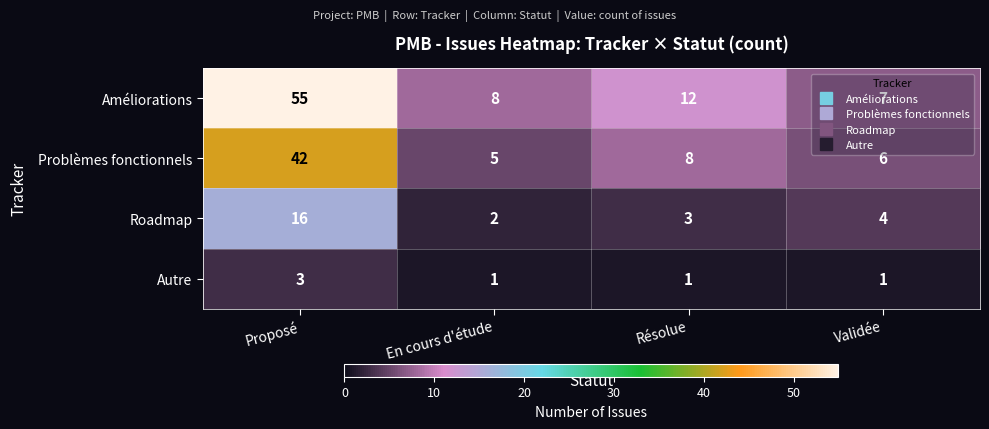

Which label corresponds to the largest value in the chart?

Proposé